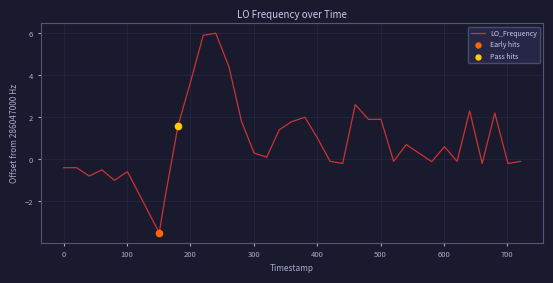

What is the minimum value shown in the chart?

-3.5